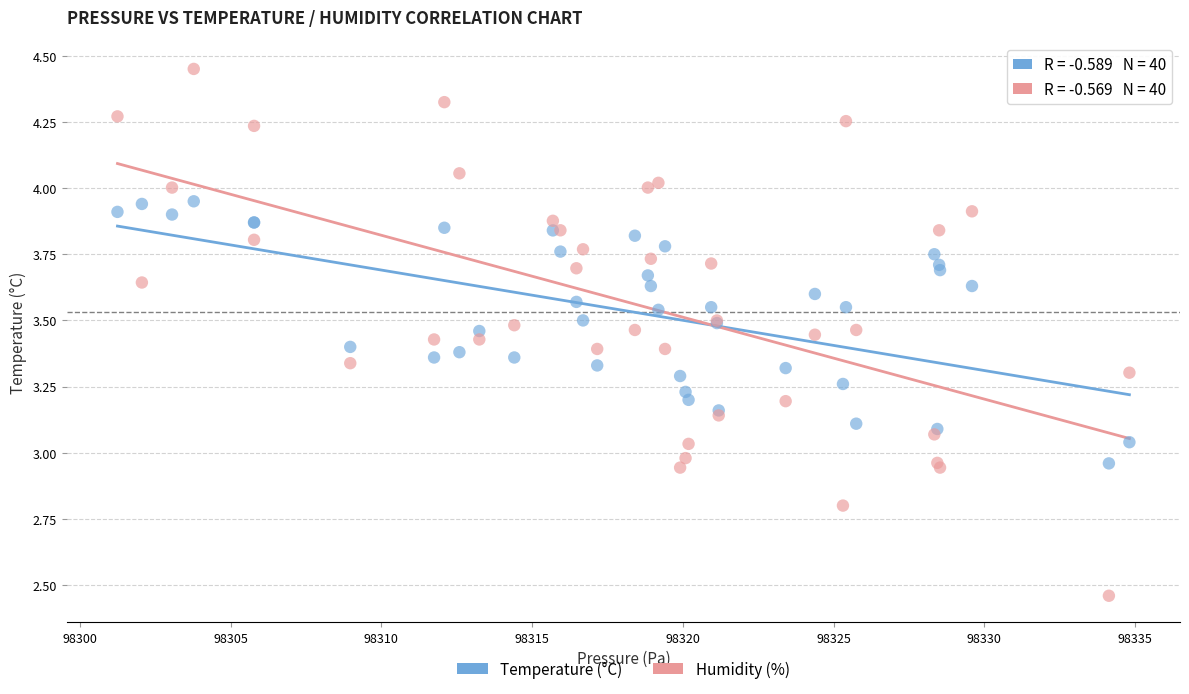

What is the X range (max minus min) for the scatter plot?

33.6